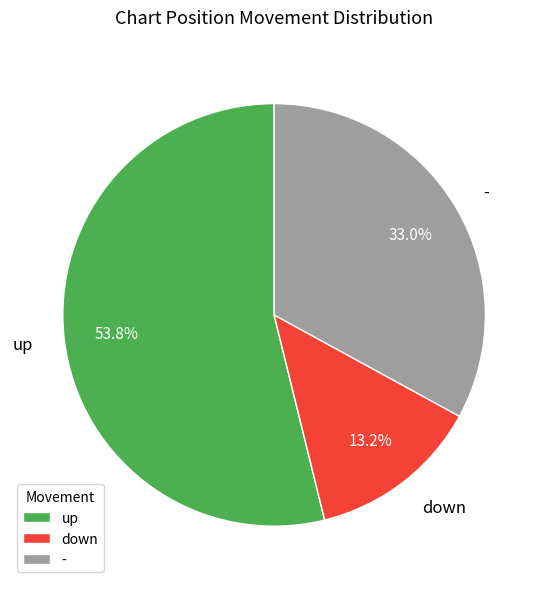

To the nearest percent, what percentage of the pie is down?

13%